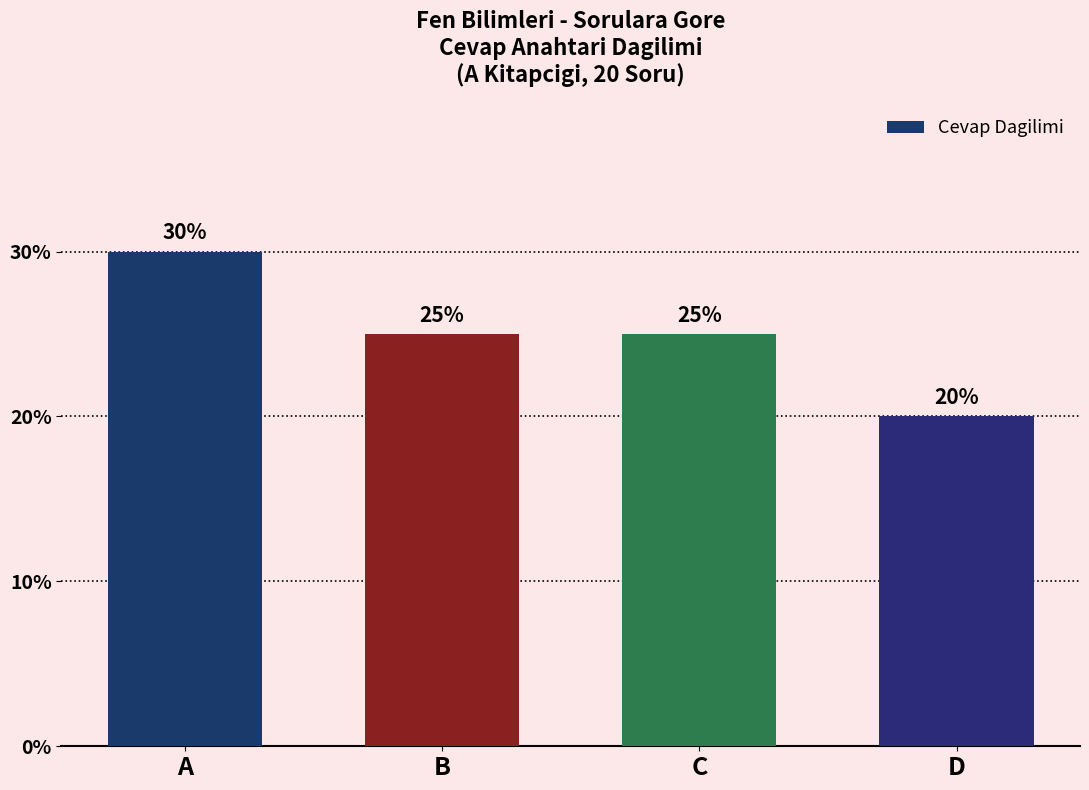

At which category does the chart reach its peak across all series?

A